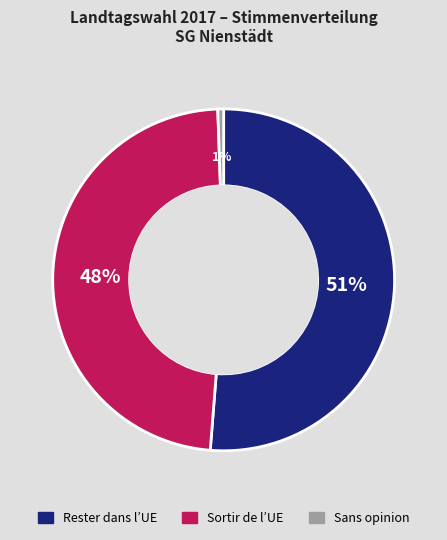

Does any single category account for the majority?

Yes